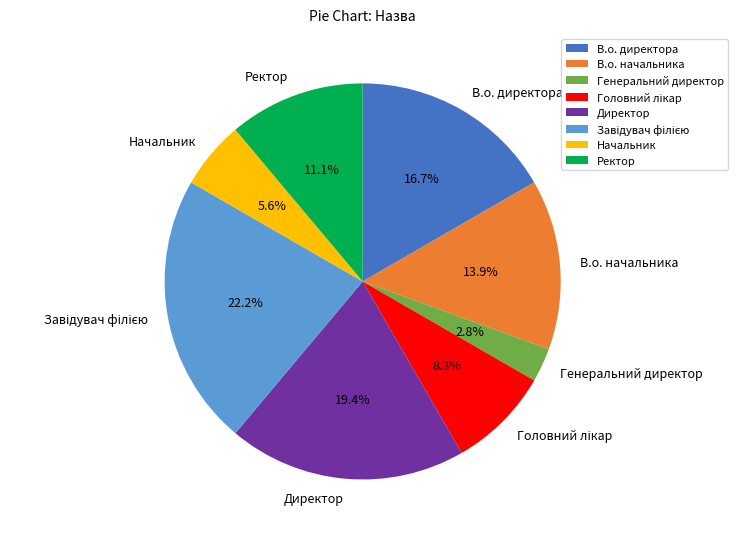

The В.о. начальника slice represents 14% of the pie. True or false?

True